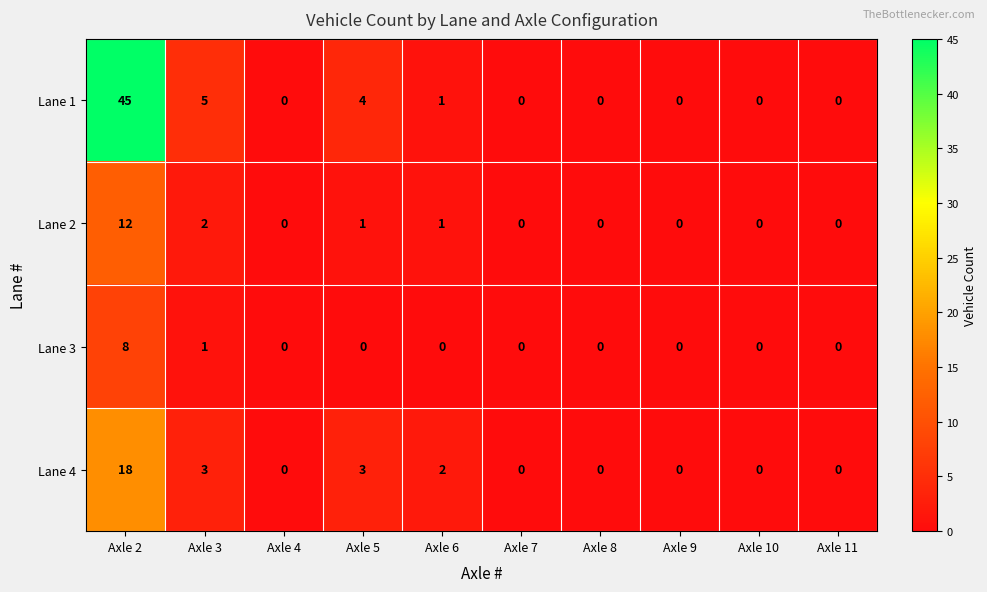

Which series has the largest range (max minus min)?

Lane 1